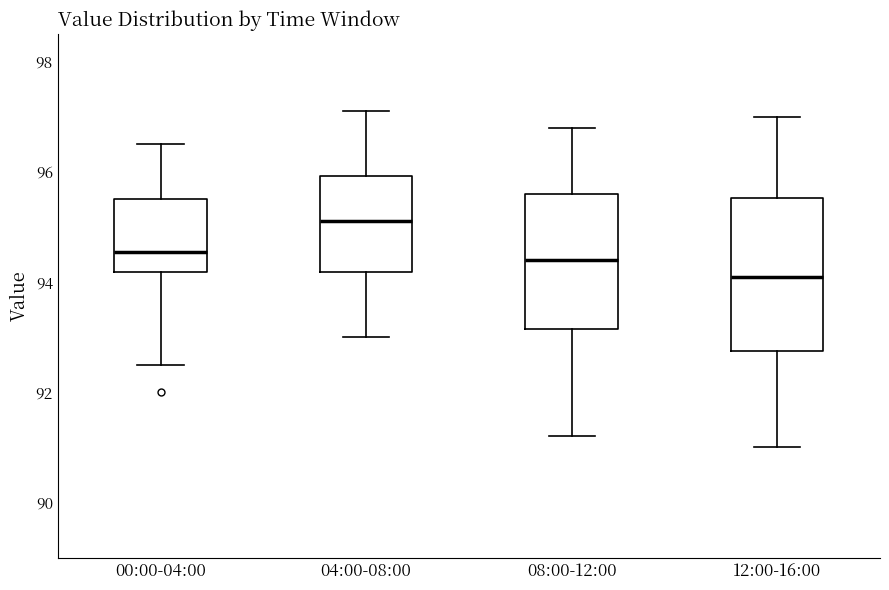

Comparing the boxes themselves (not the whiskers), which one is the tallest?

12:00-16:00